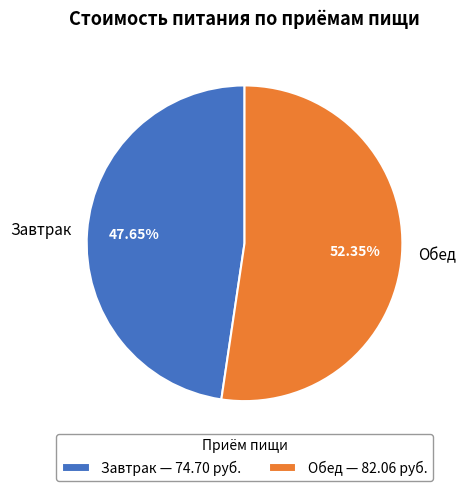

What is the largest slice in the pie chart?

Обед